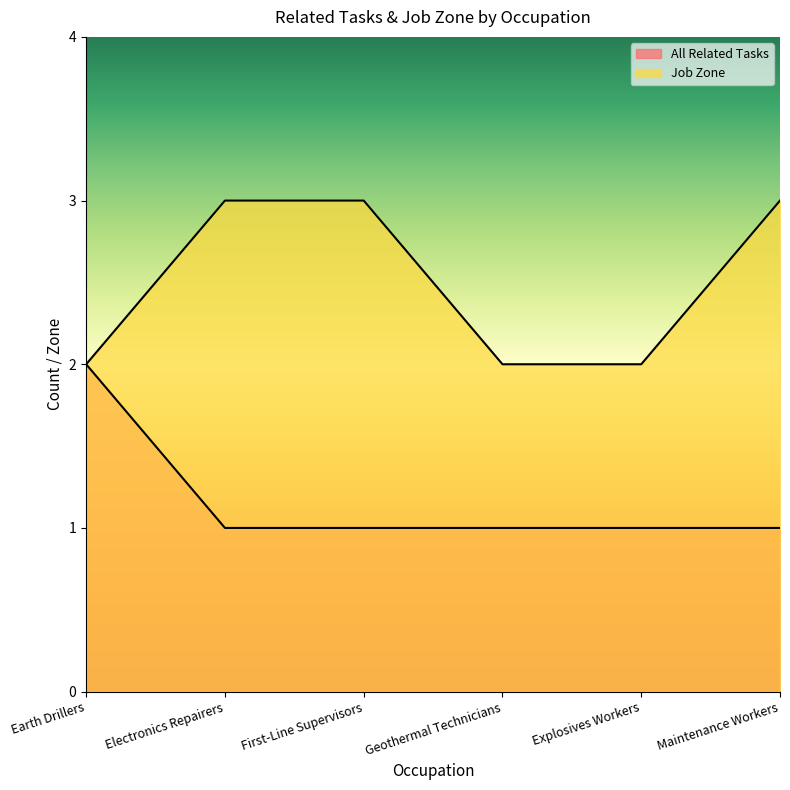

The value of Job Zone at Electronics Repairers is 3. True or false?

True